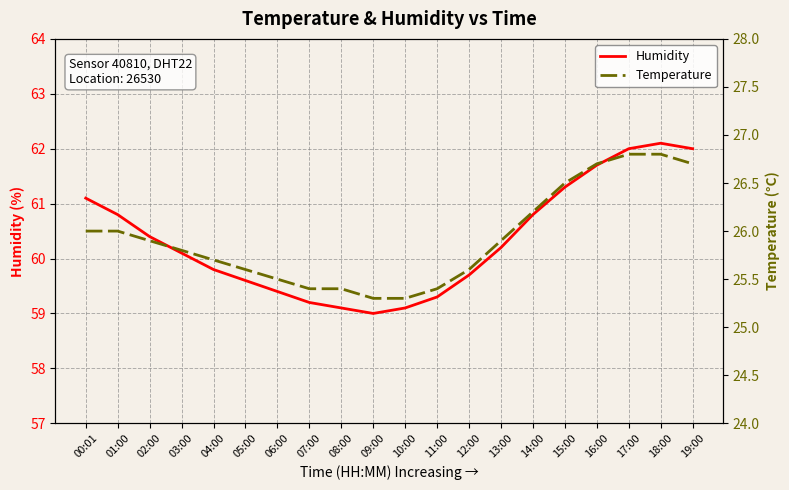

True or false: Humidity and Temperature intersect in this chart.

False